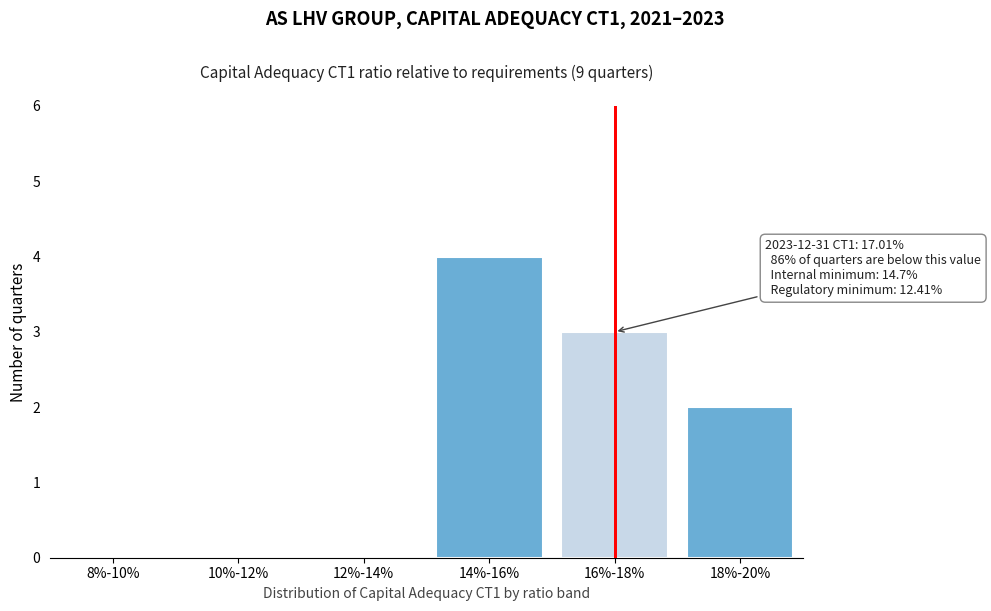

Reading right to left, transcribe all the data shown in this chart.

18%-20%=2	16%-18%=3	14%-16%=4	12%-14%=0	10%-12%=0	8%-10%=0